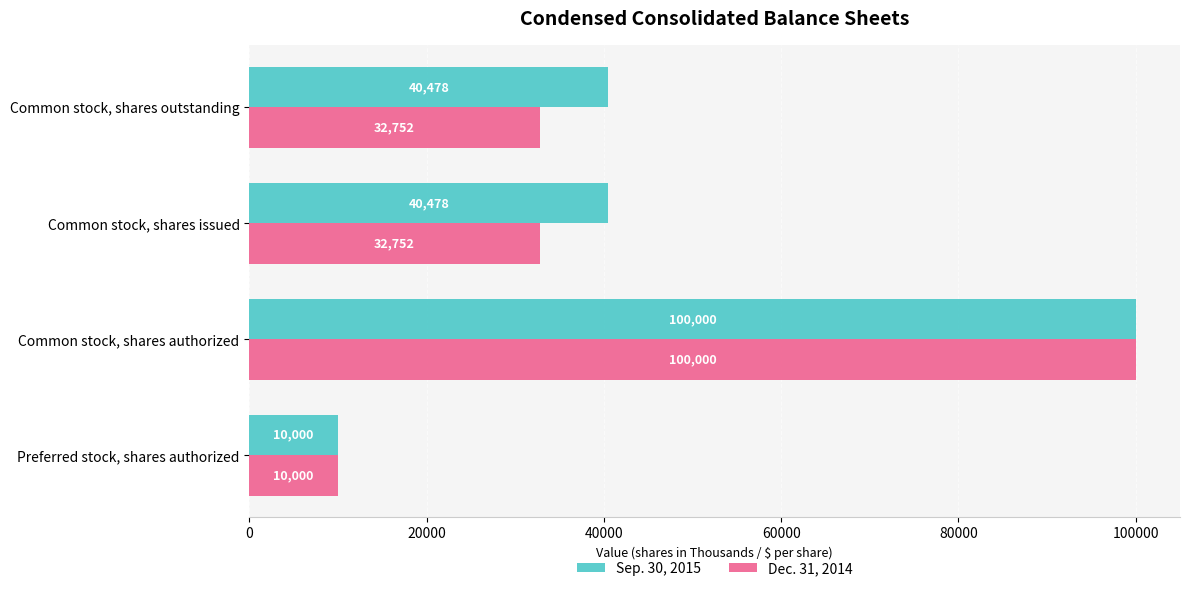

How many Sep. 30, 2015 values are between 40478 and 100000?

3